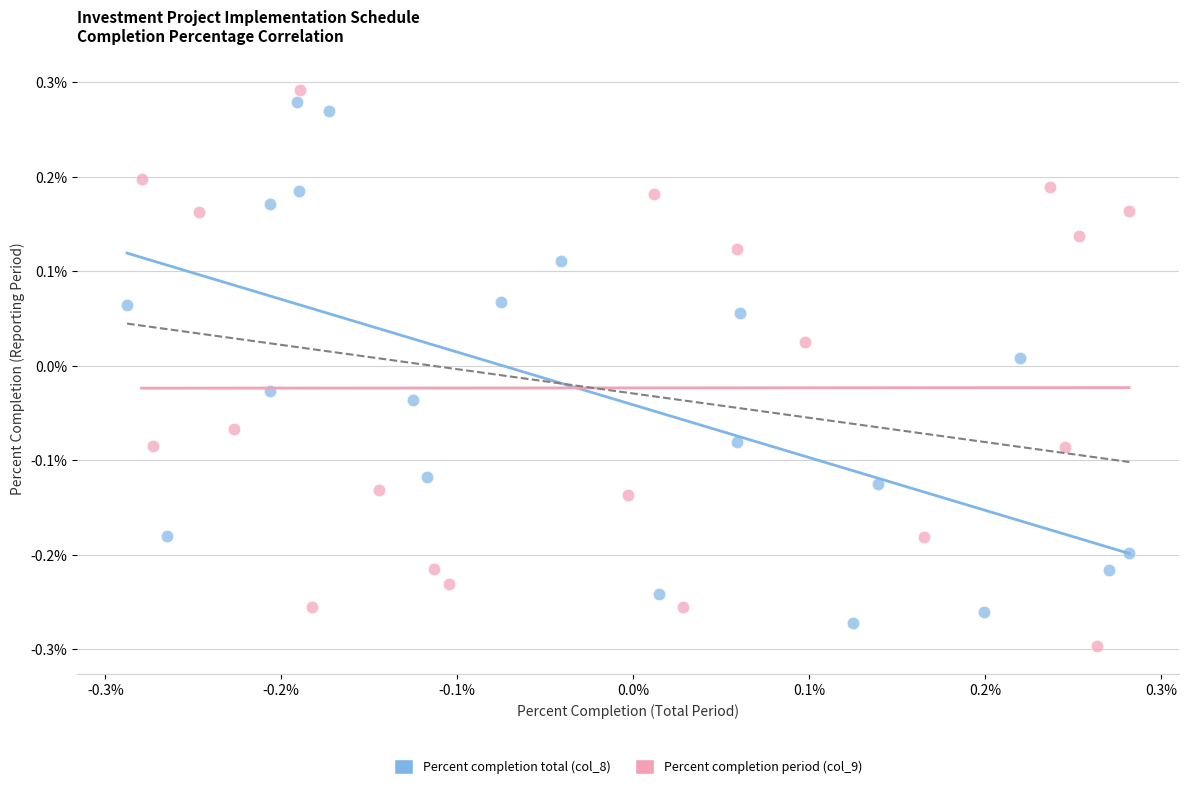

Which series reaches the minimum Y coordinate?

Percent completion period (col_9)